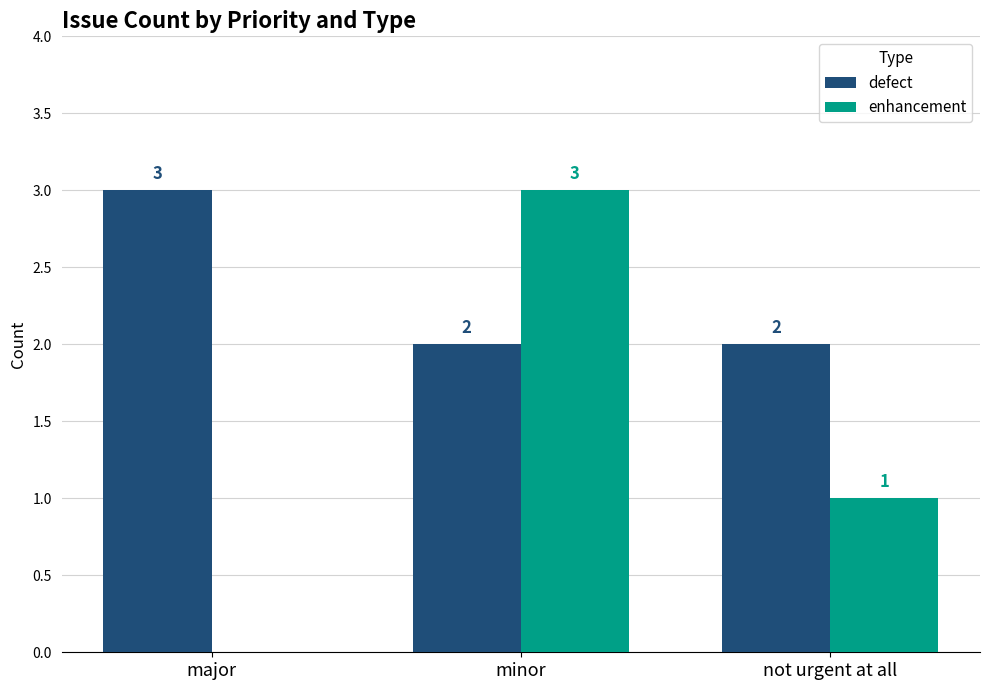

What is the approximate value of defect at major?

3